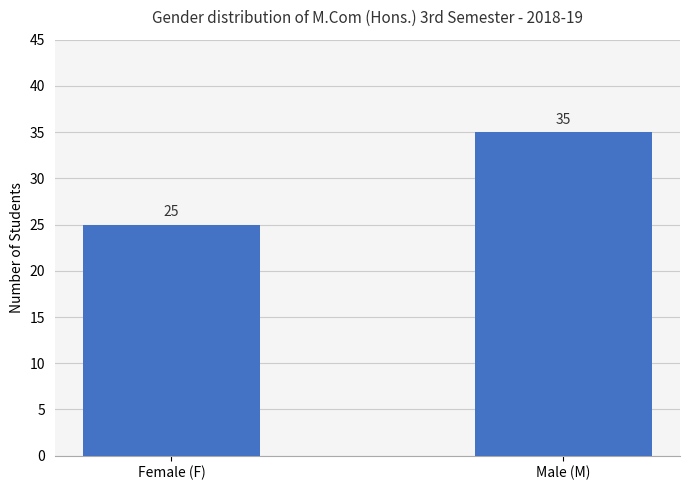

Reading left to right, what are all the values shown in this chart?

25	35